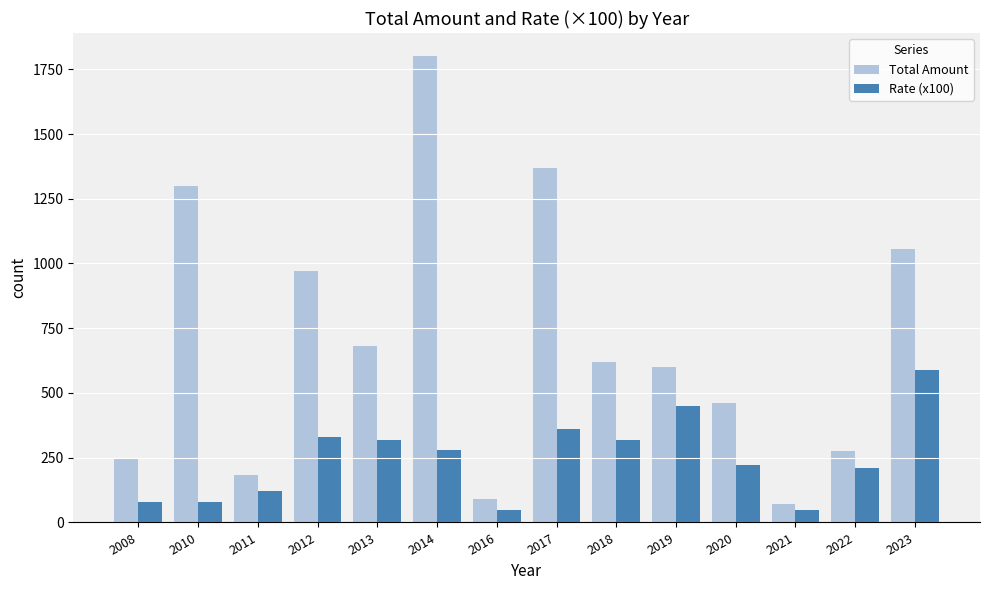

At which category does the chart reach its peak across all series?

2014